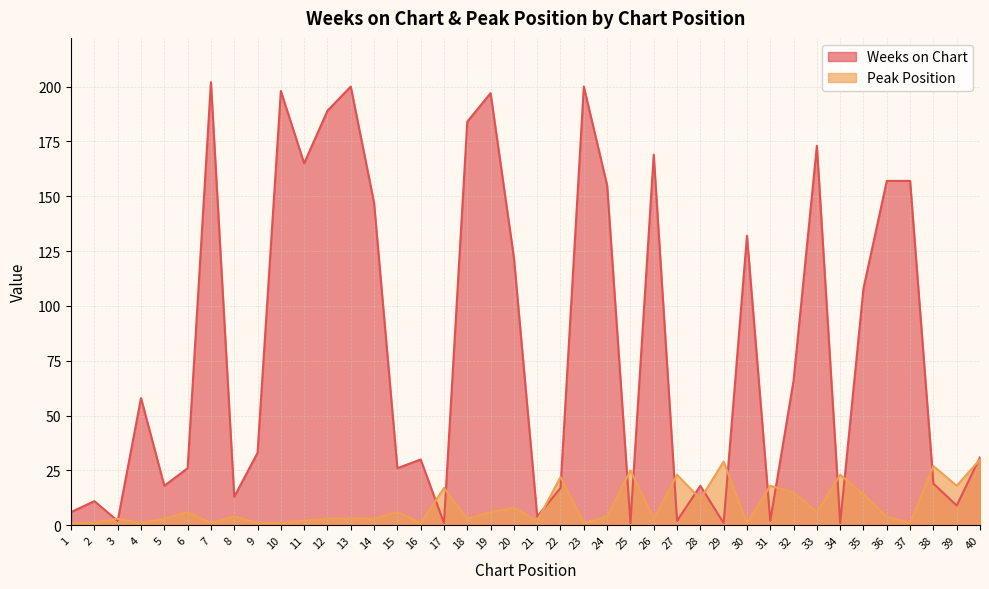

Where is Weeks on Chart nearest to the value 101?

35